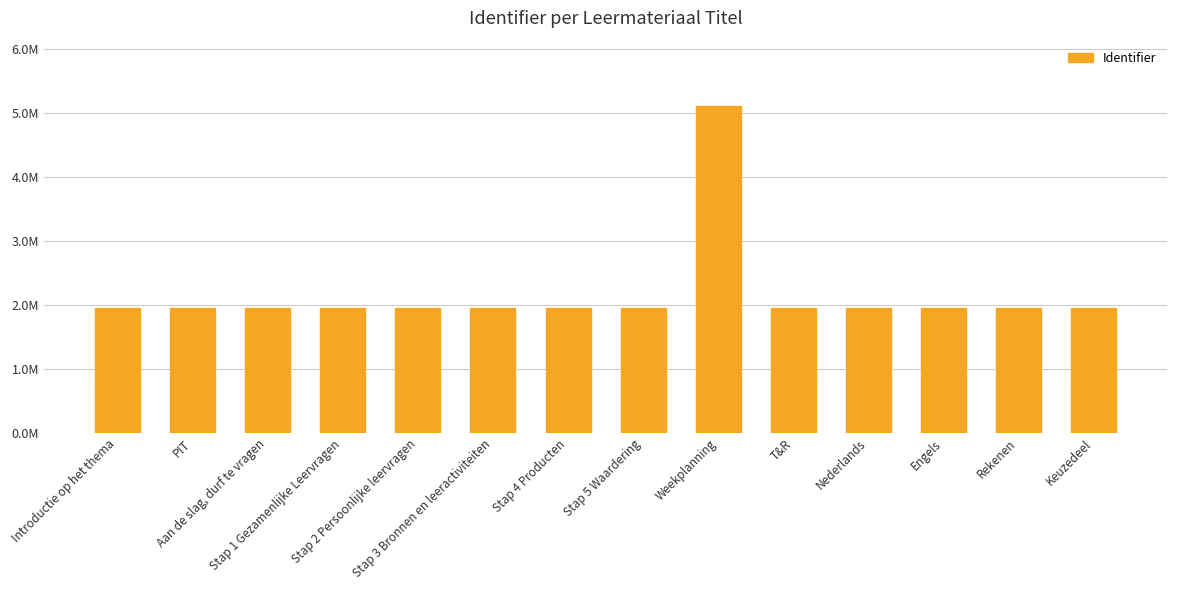

Are the bars horizontal?

No